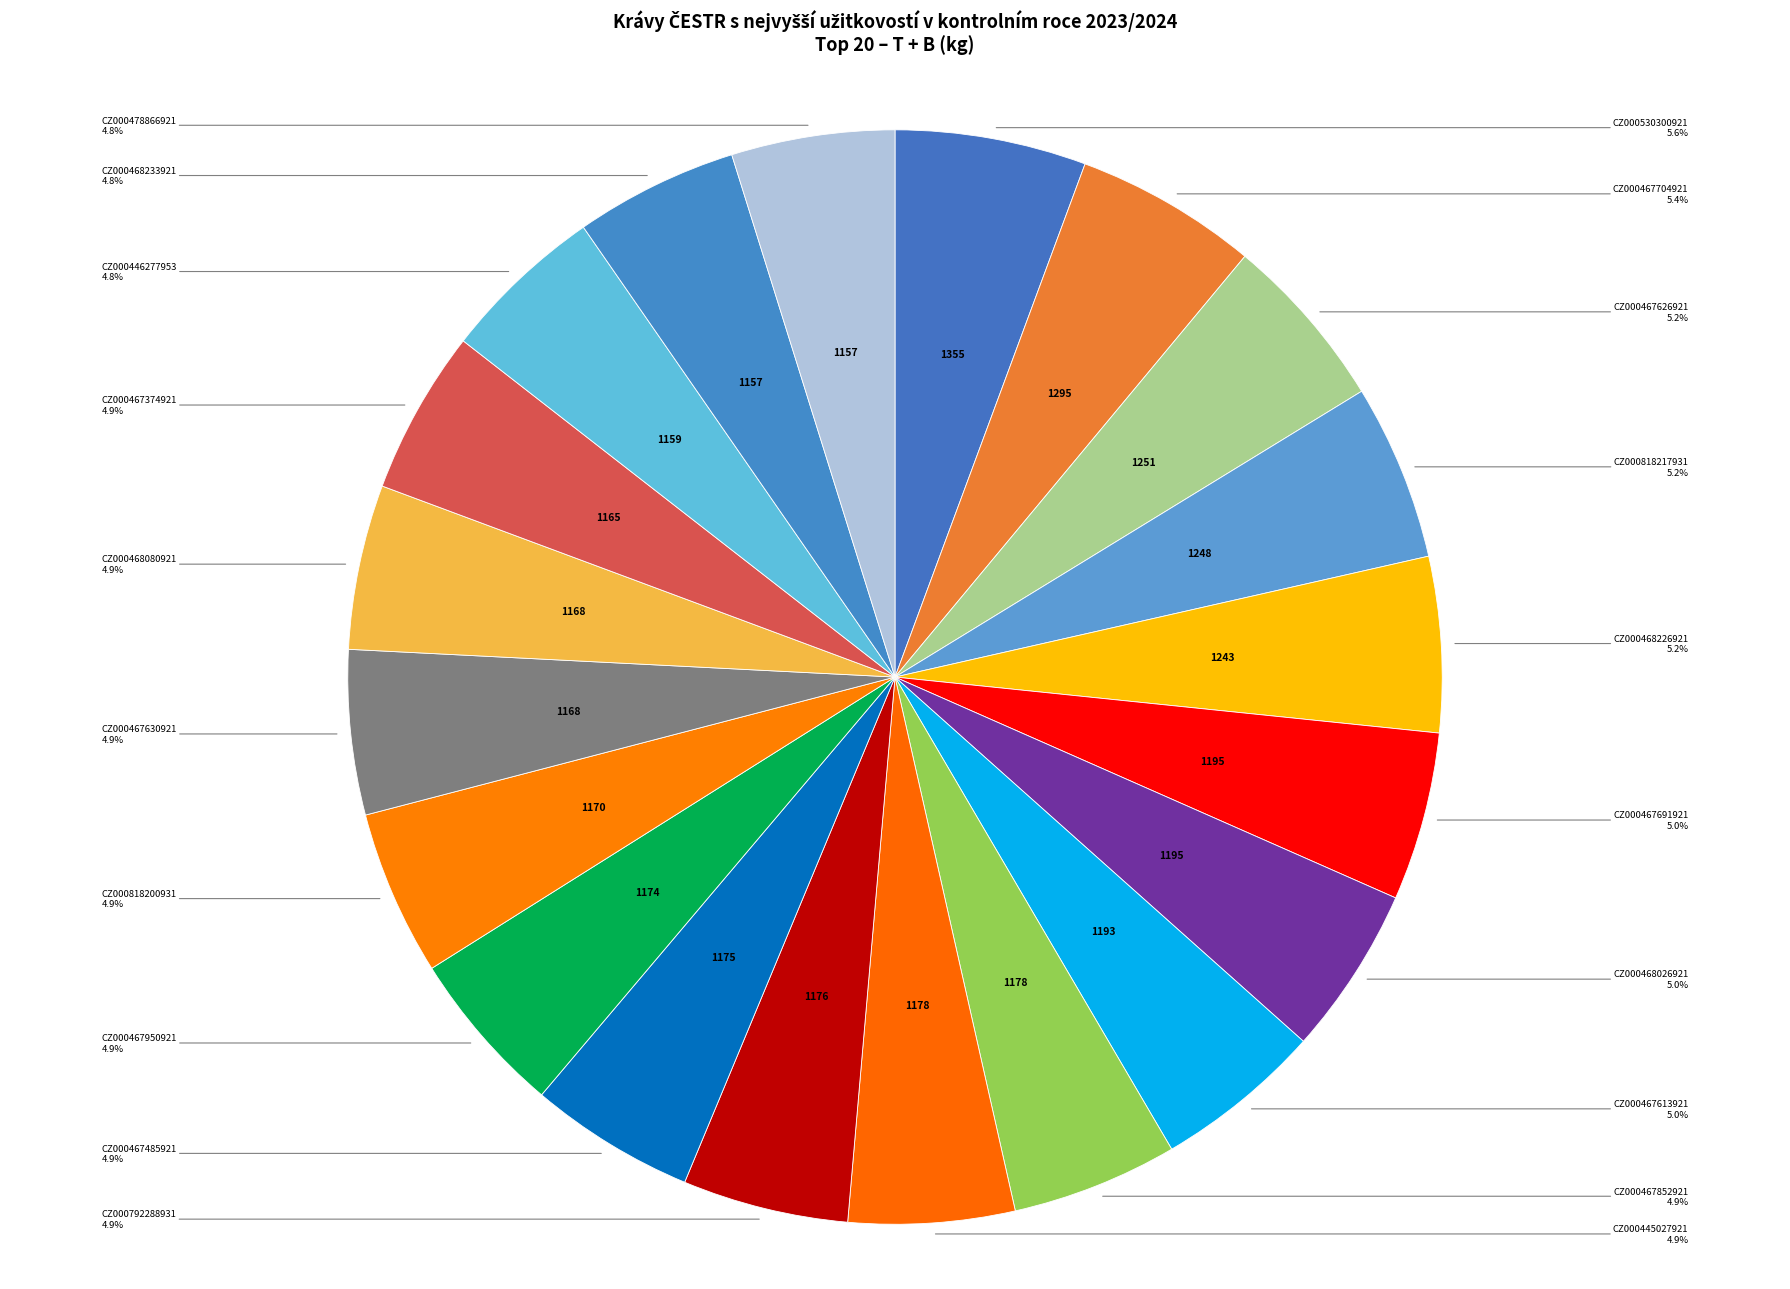

How many segments does this pie chart have?

20